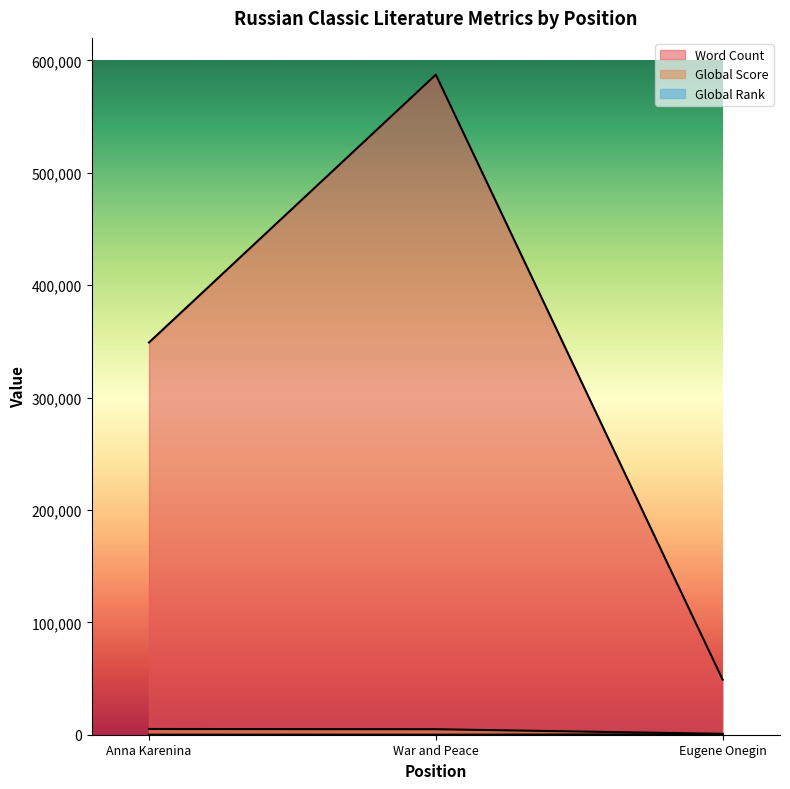

Where is Global Rank nearest to the value 220?

2